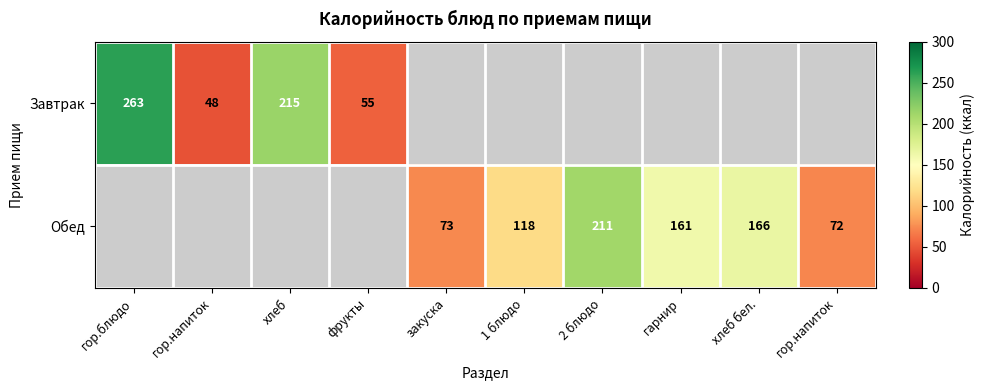

List the series in order of their overall mean, highest first.

Завтрак, Обед